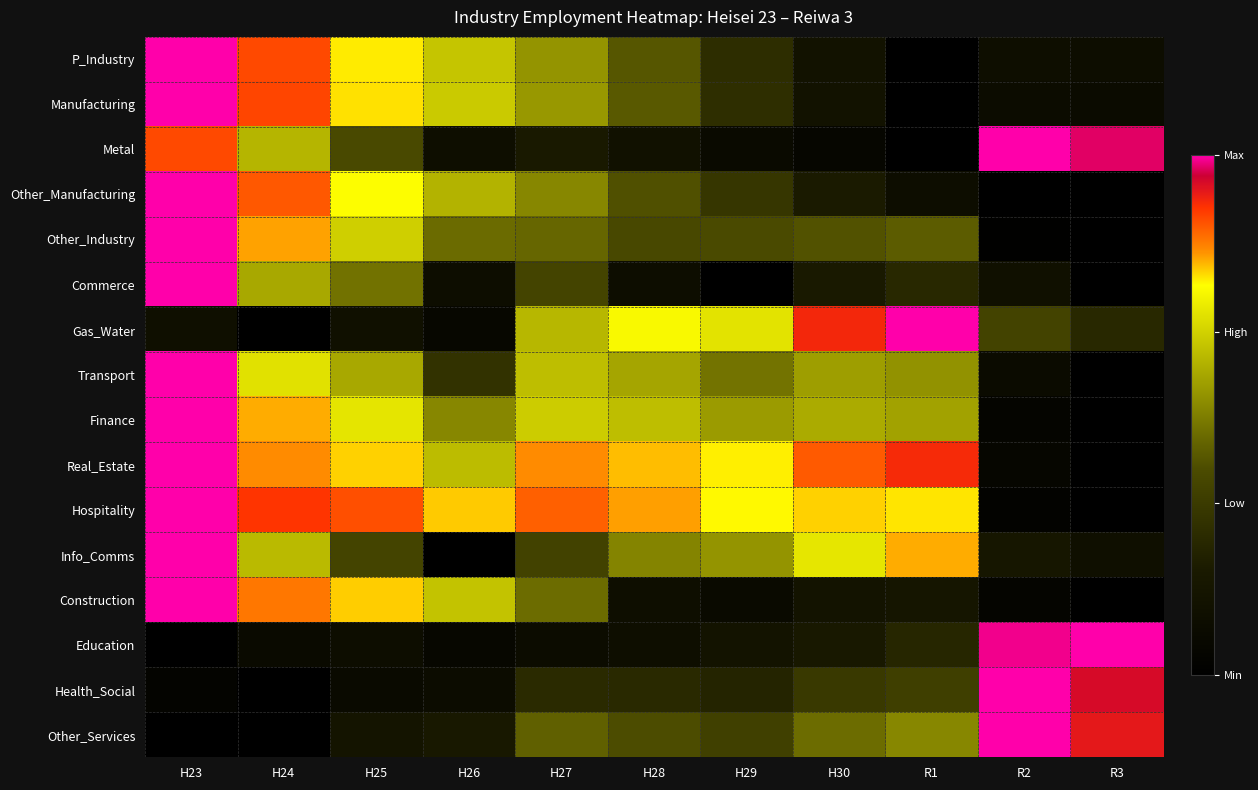

At H28, list the series in order from smallest to largest.

Commerce, Education, Construction, Metal, Health_Social, Other_Industry, Other_Services, Other_Manufacturing, P_Industry, Manufacturing, Info_Comms, Transport, Finance, Gas_Water, Real_Estate, Hospitality